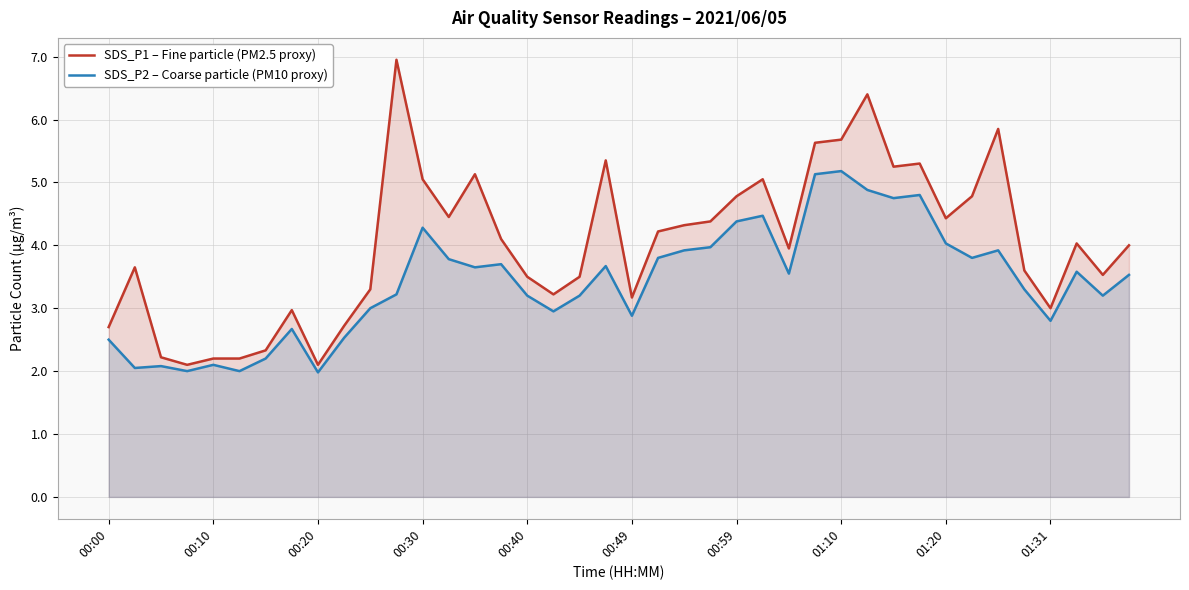

What is the total value across all series at 26?

7.5